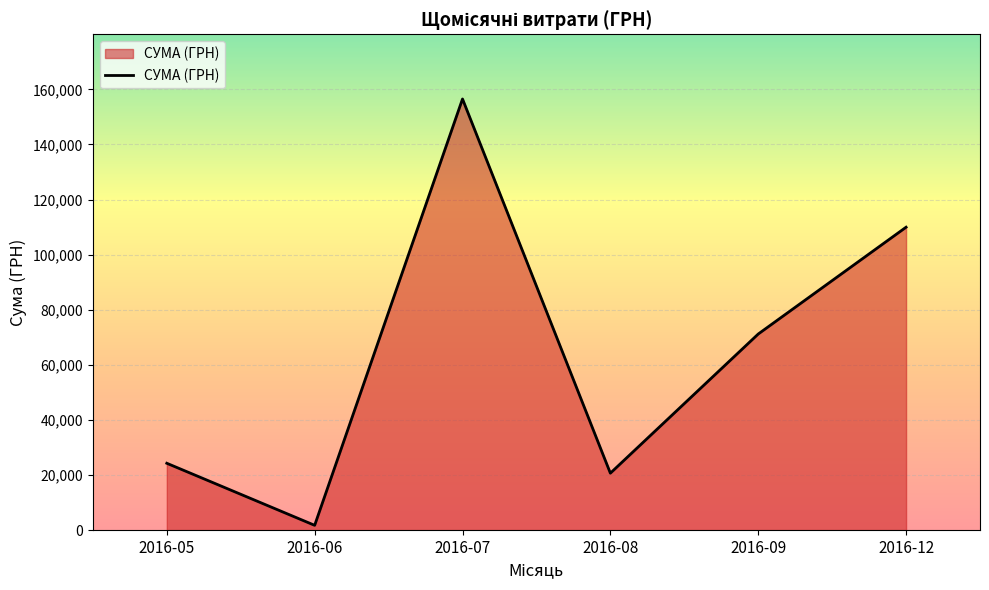

List the labels in order of value, smallest first.

2016-06, 2016-08, 2016-05, 2016-09, 2016-12, 2016-07